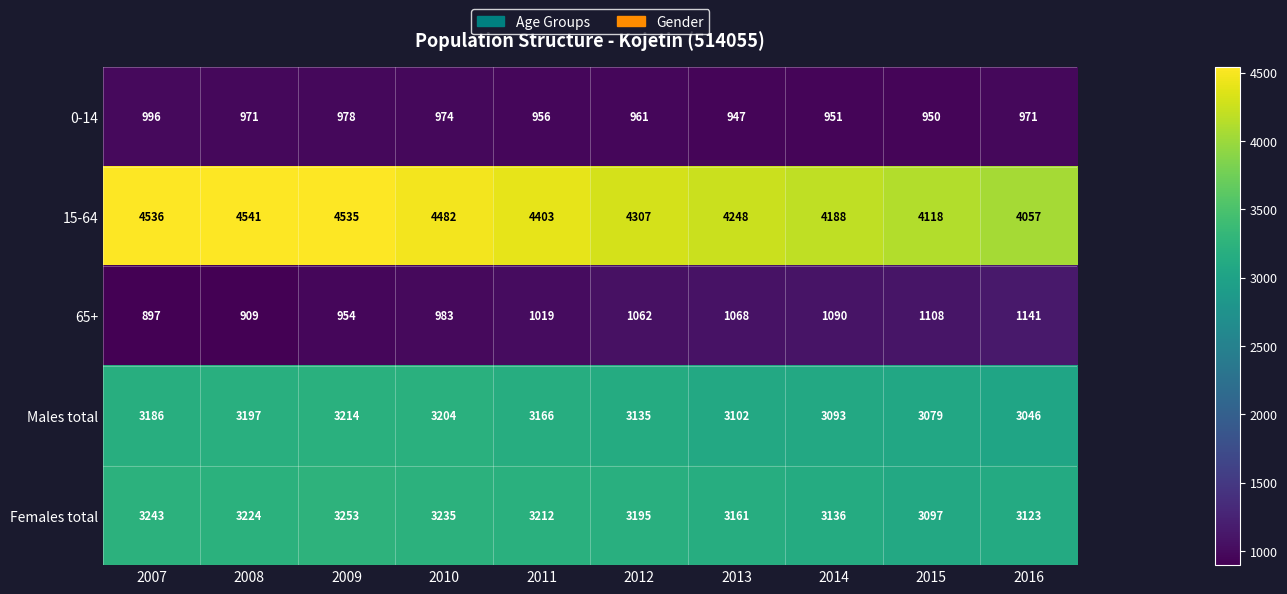

Count the number of categories in the chart.

10